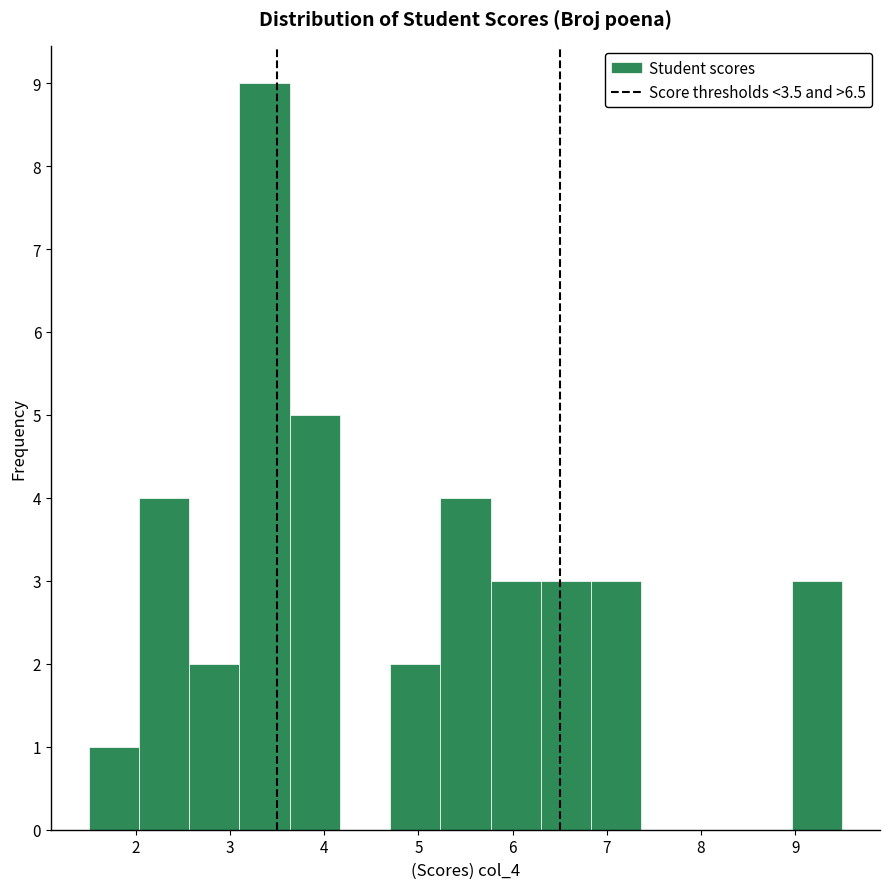

Reading left to right, list every bar in this chart as the range it spans on the x-axis followed by its height. Neither the bar edges nor the heights are printed on the chart, so give them approximately, as read against the axes.

1.5 to 2.0: 1
2.0 to 2.6: 4
2.6 to 3.1: 2
3.1 to 3.6: 9
3.6 to 4.2: 5
4.2 to 4.7: 0
4.7 to 5.2: 2
5.2 to 5.8: 4
5.8 to 6.3: 3
6.3 to 6.8: 3
6.8 to 7.4: 3
7.4 to 7.9: 0
7.9 to 8.4: 0
8.4 to 9.0: 0
9.0 to 9.5: 3